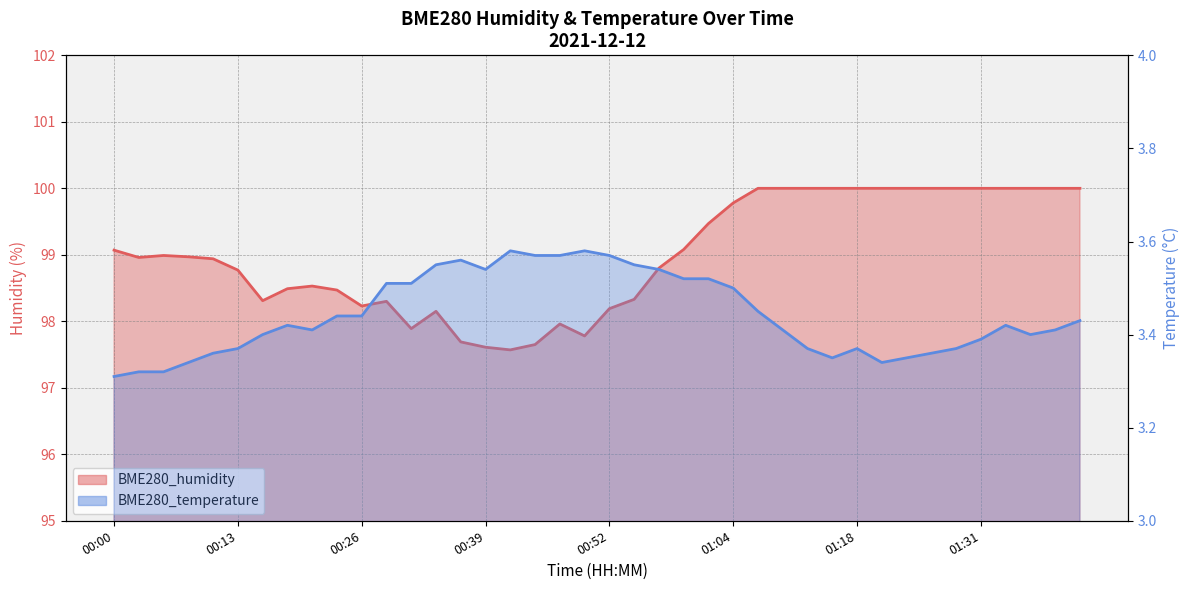

How many lines are shown in the chart?

2